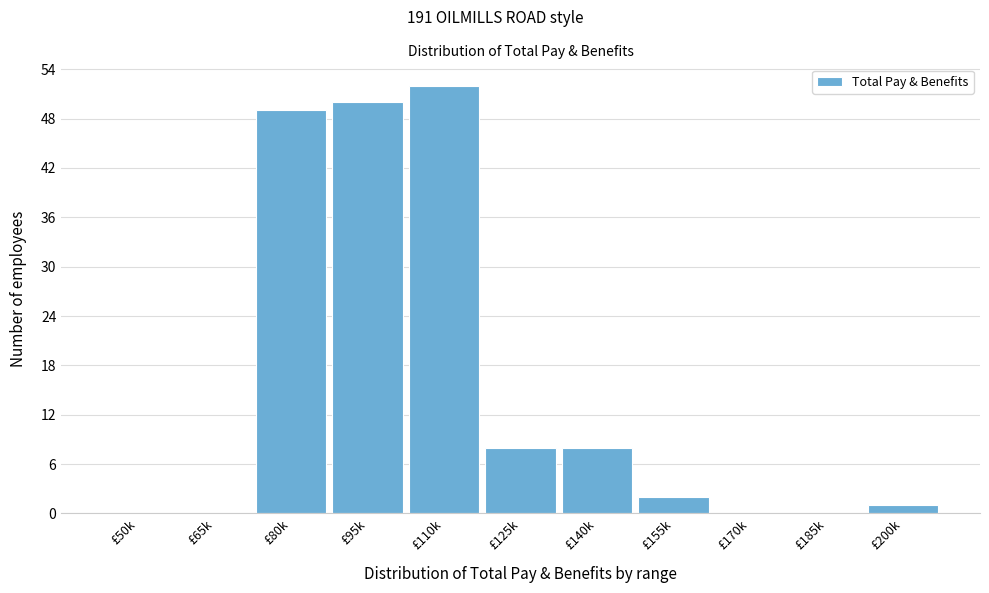

Reading left to right, list all the values displayed in this chart.

£50k=0	£65k=0	£80k=49	£95k=50	£110k=52	£125k=8	£140k=8	£155k=2	£170k=0	£185k=0	£200k=1